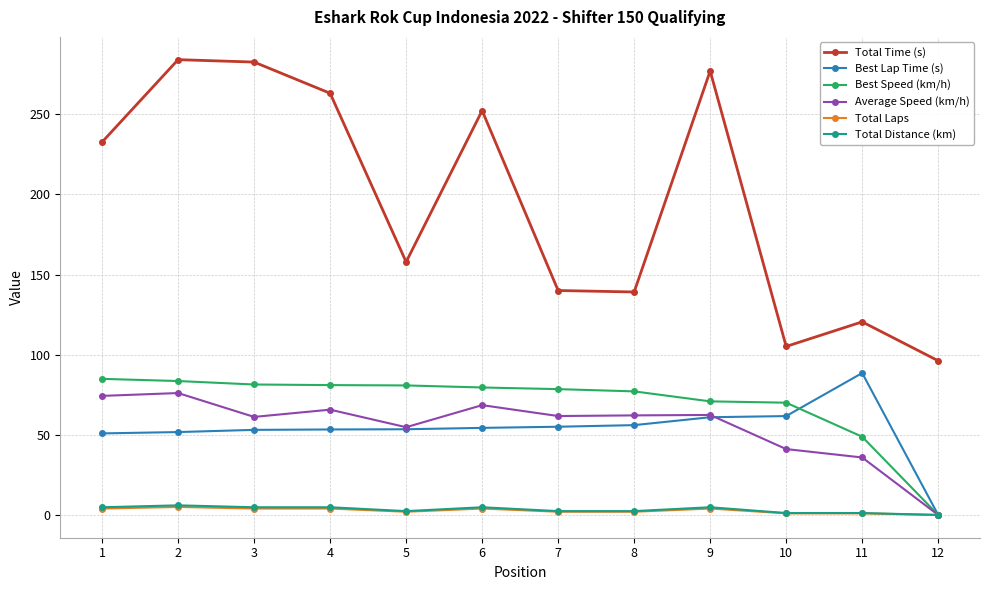

True or false: Total Distance (km) and Total Time (s) intersect in this chart.

False